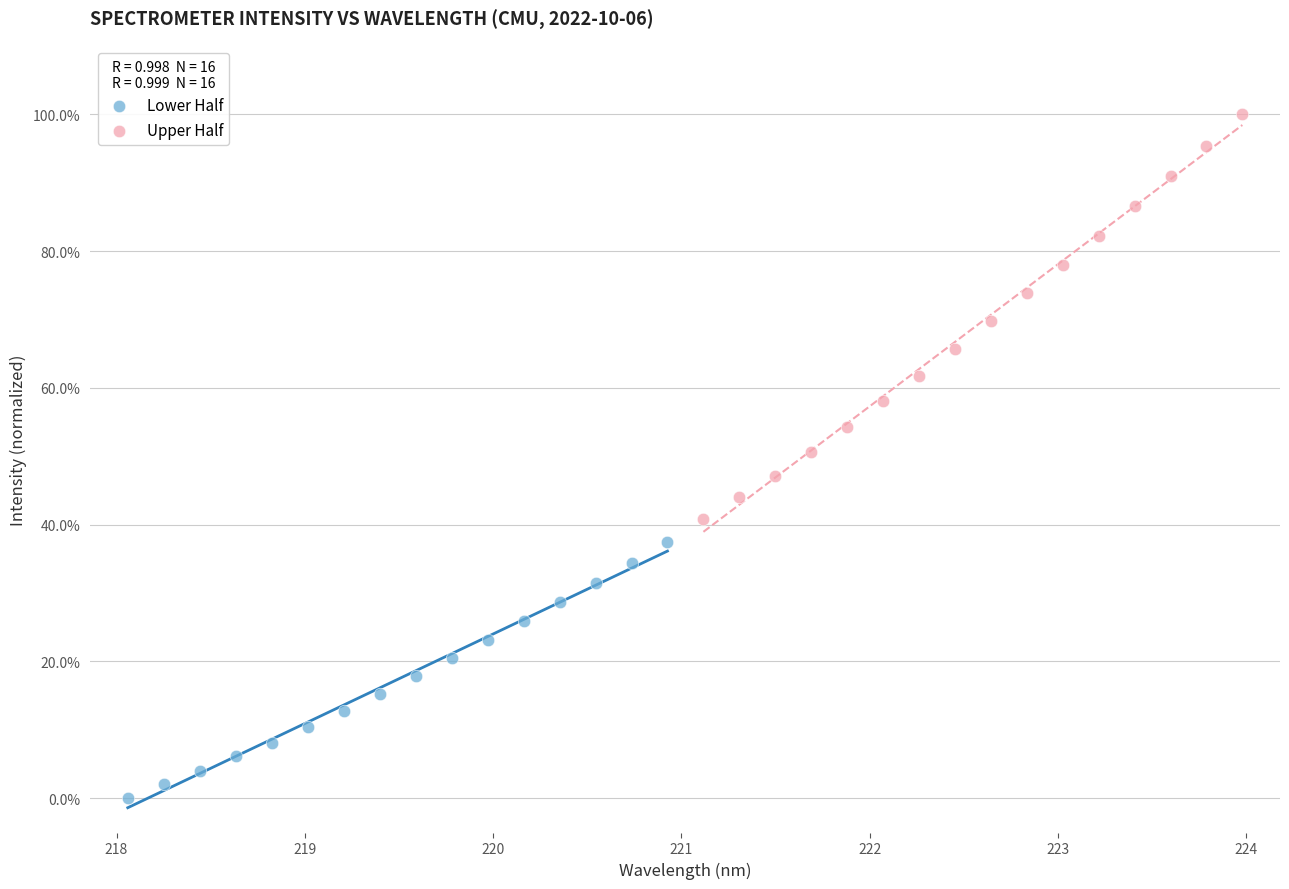

Which series has the widest spread of Y values?

Upper Half